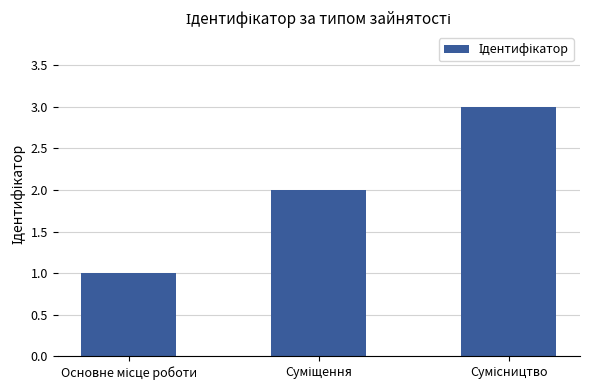

How many values are below 2?

1